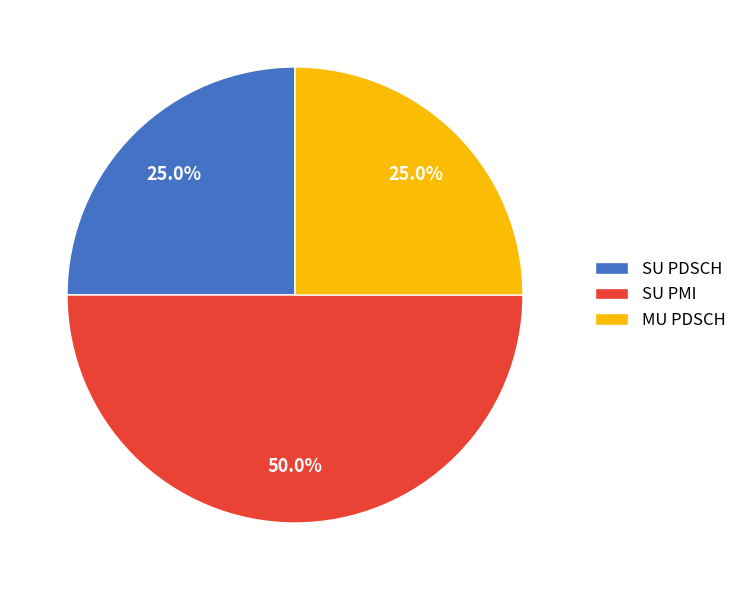

What is the largest slice in the pie chart?

SU PMI